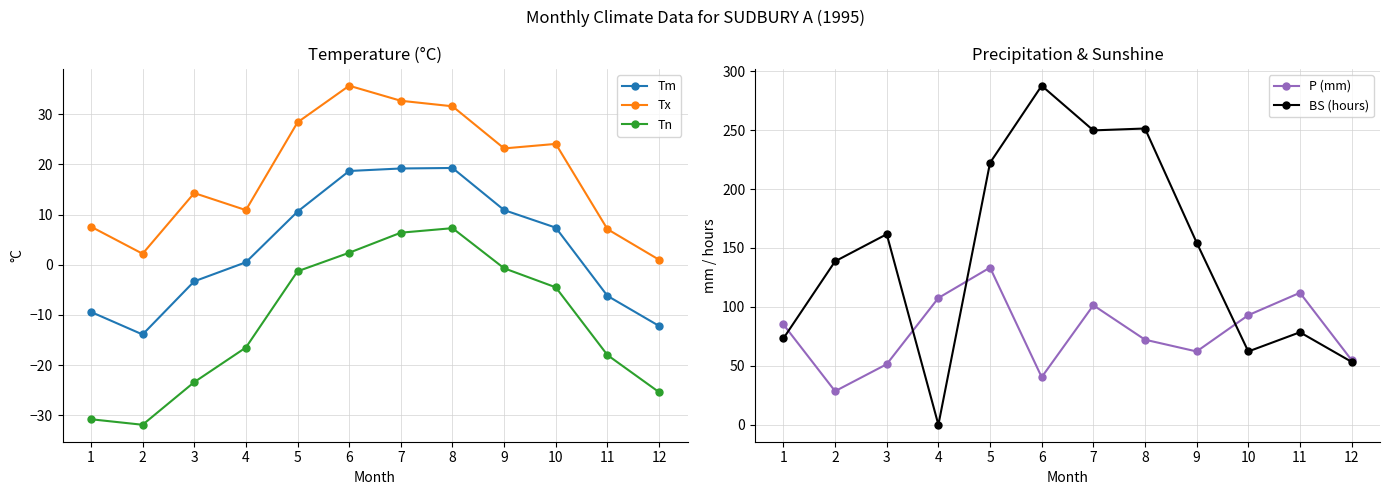

Which series changed the most between 5 and 7?

P (mm)